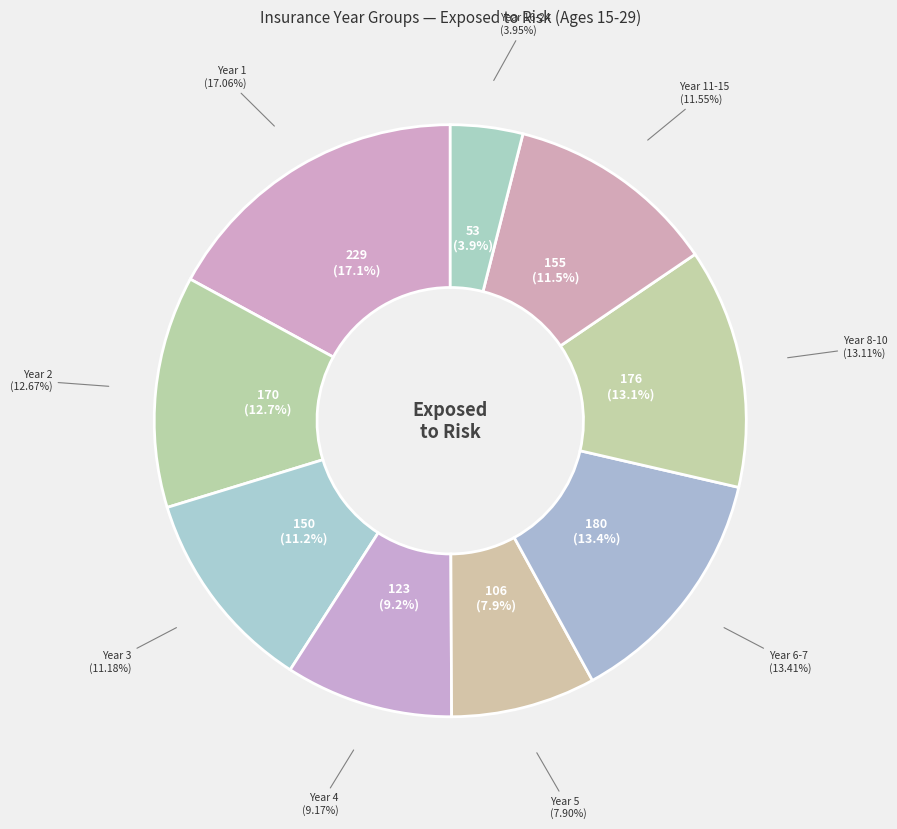

Is 11-15 the majority of the pie?

No